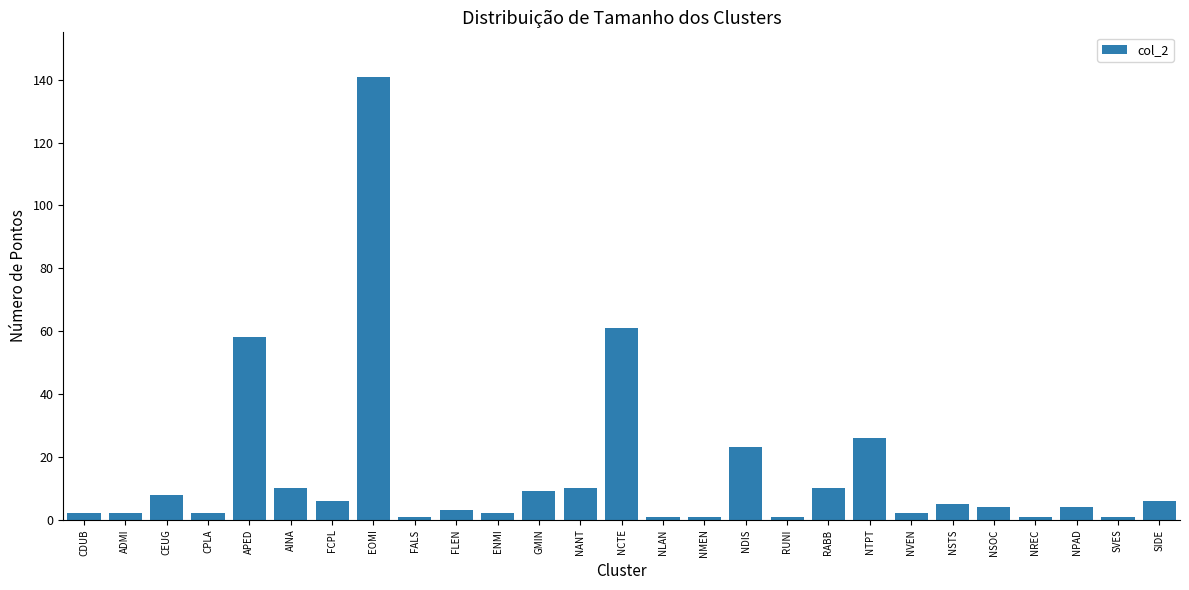

True or false: the data shows 1 at NLAN.

True